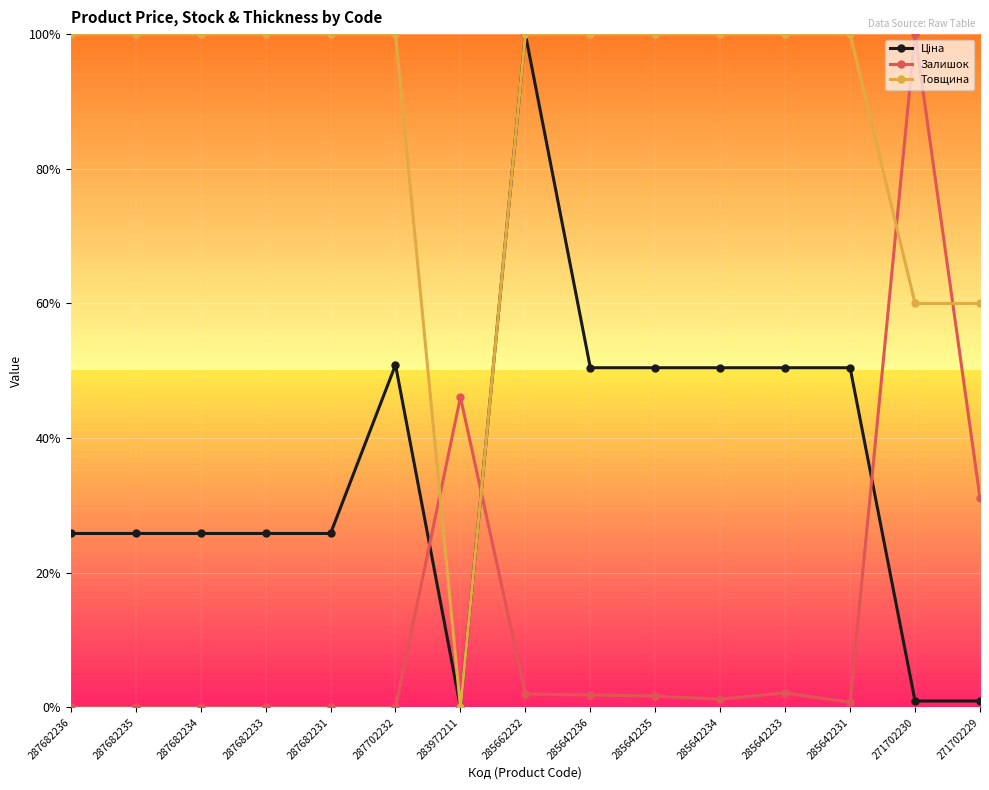

Is this an area chart (filled region under the line)?

No